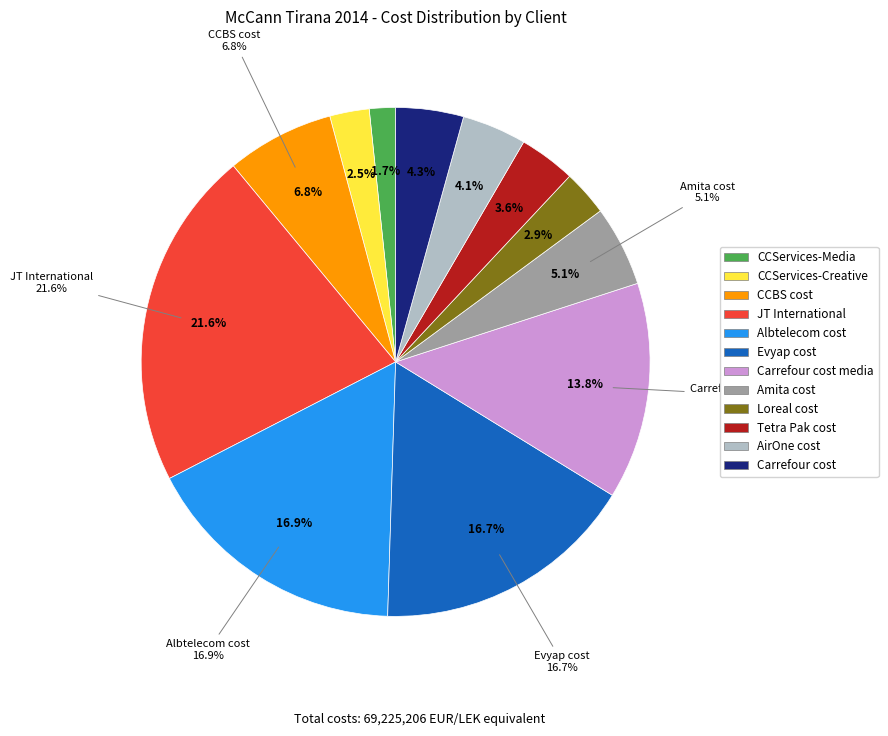

What is the smallest slice in the pie chart?

CCServices-Media